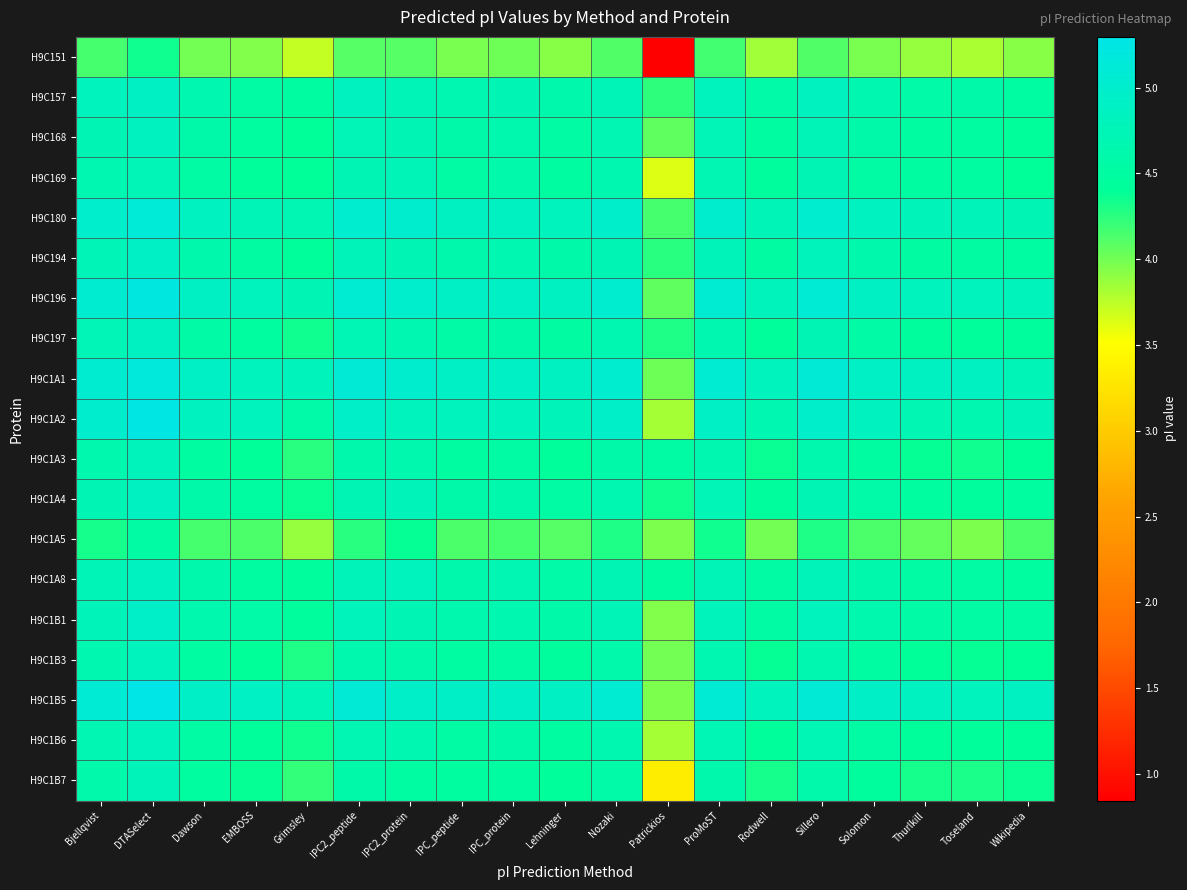

Rank the series at DTASelect from highest to lowest value.

H9C1B5, H9C1A2, H9C196, H9C1A1, H9C180, H9C1B1, H9C194, H9C157, H9C197, H9C1A4, H9C1A8, H9C168, H9C1B6, H9C1B3, H9C1A3, H9C1B7, H9C169, H9C1A5, H9C151